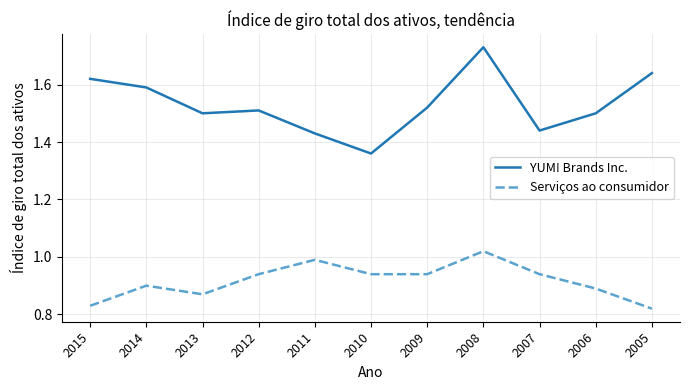

The value of Serviços ao consumidor at 2007 is 0.5. True or false?

False